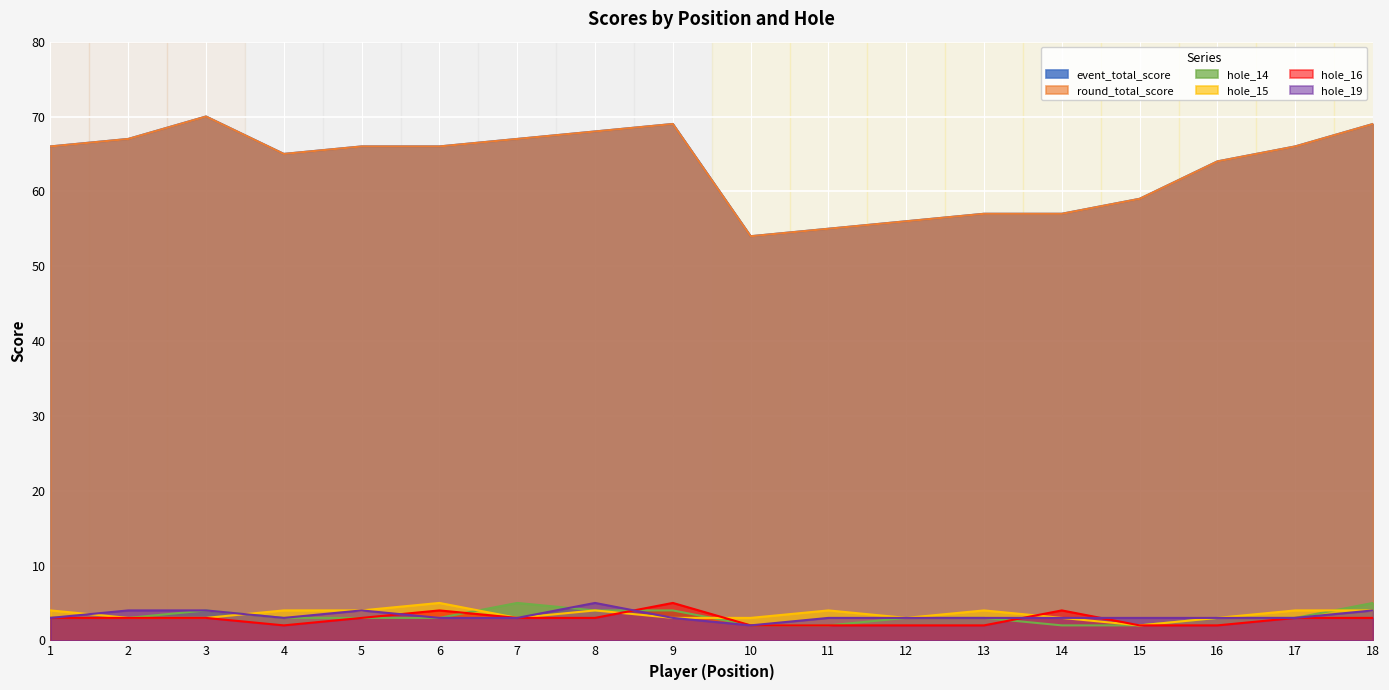

True or false: hole_14 has more than 2 points higher than both neighbors.

False